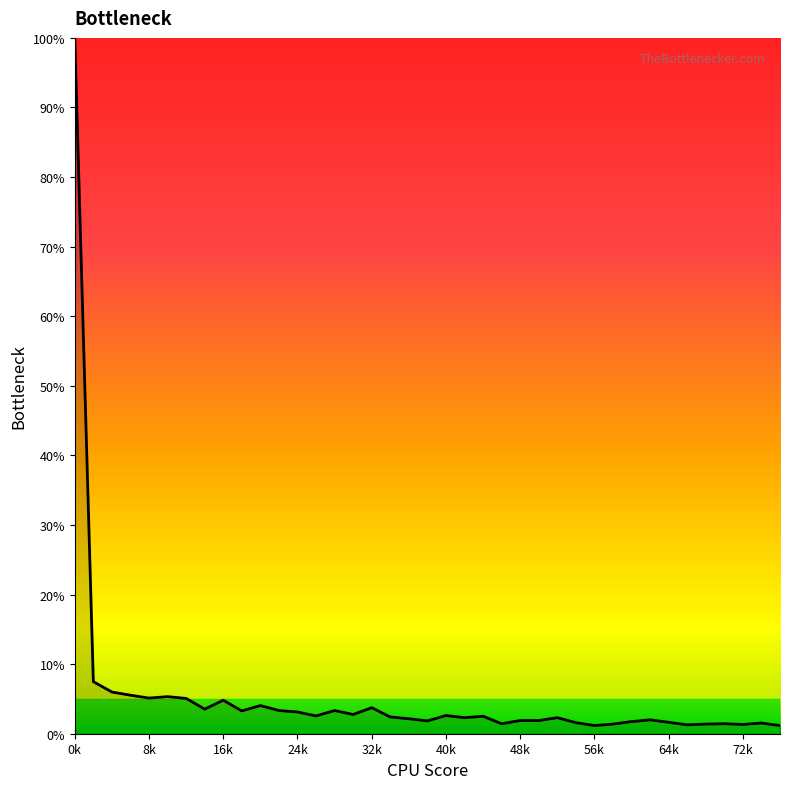

What is the maximum value shown in the chart?

100.0